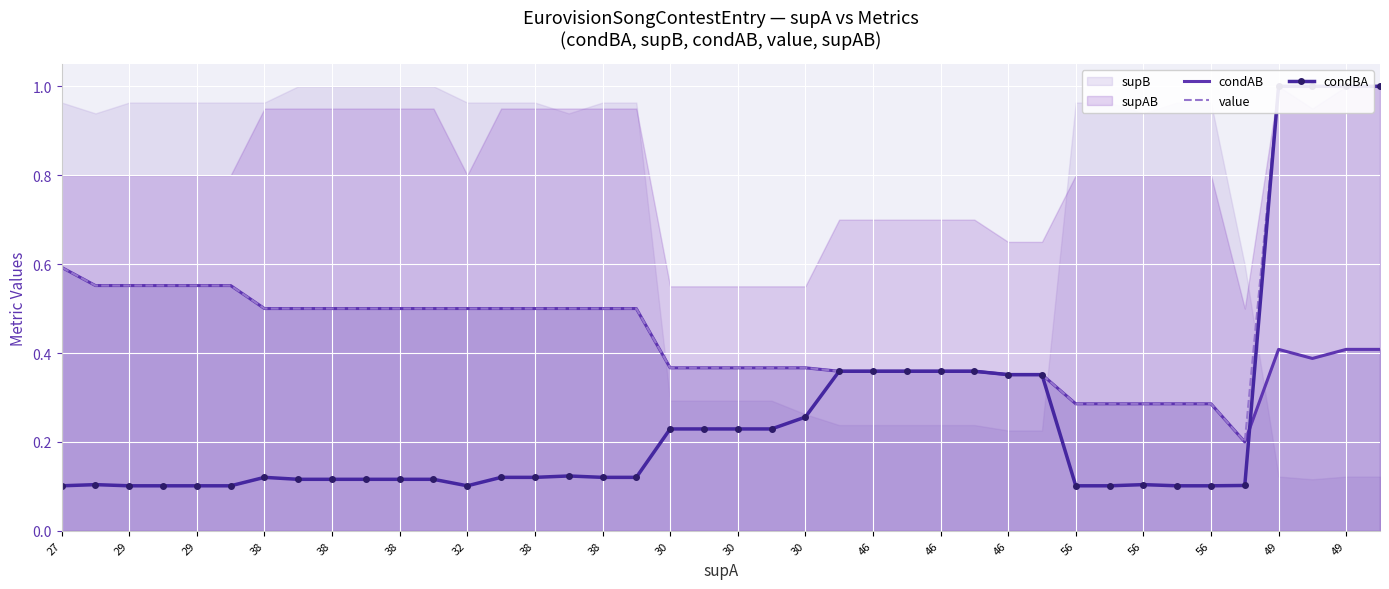

Rank the series by their average value, from highest to lowest.

value, condAB, condBA